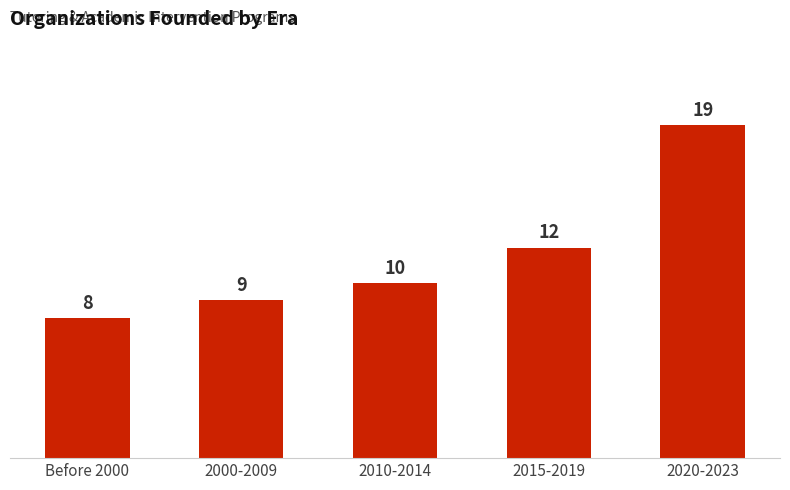

The value at 2010-2014 is 3. True or false?

False